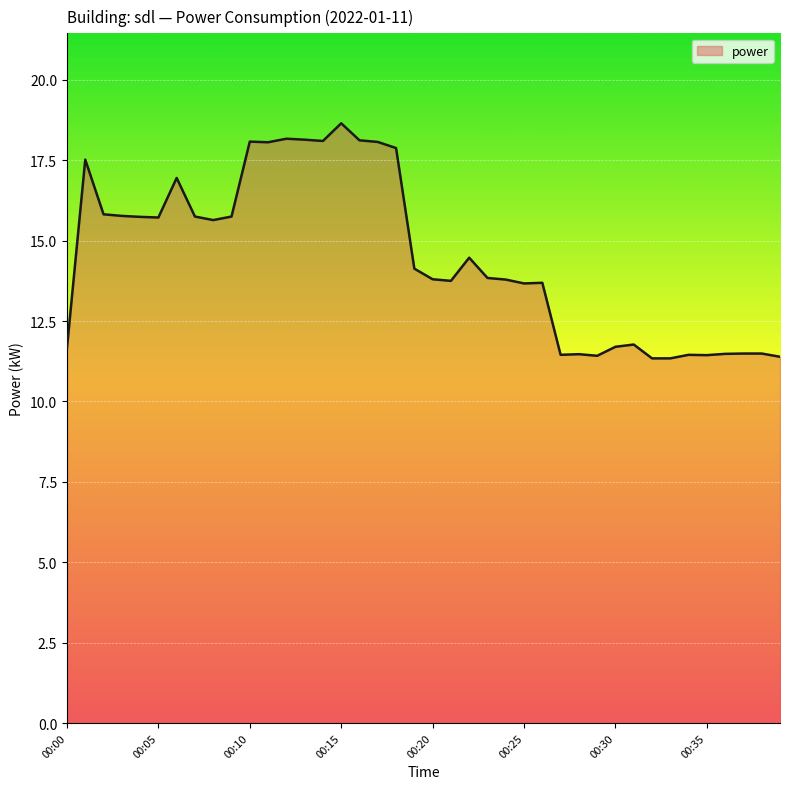

Count the number of categories in the chart.

40